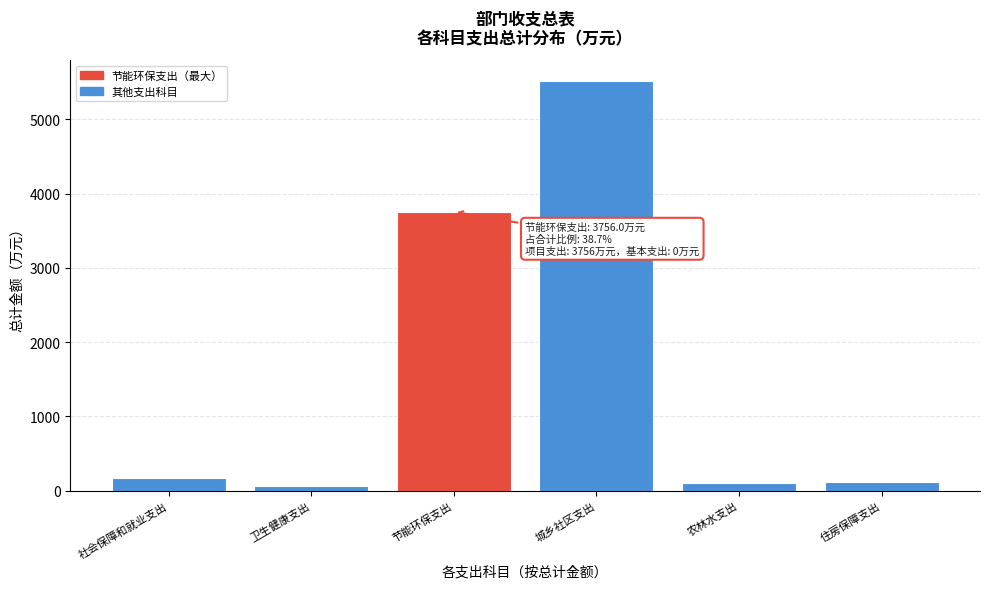

At which label is the value closest to 2790?

节能环保支出